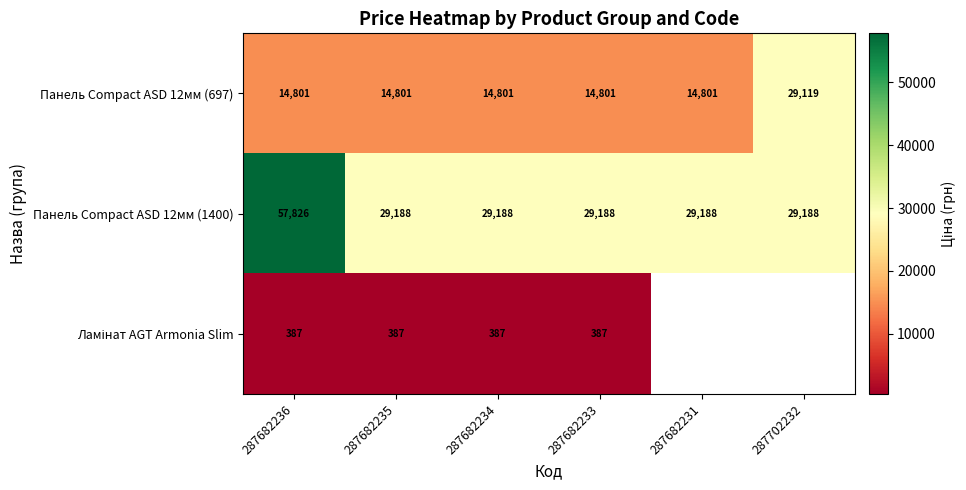

What is the greatest value displayed?

57826.2